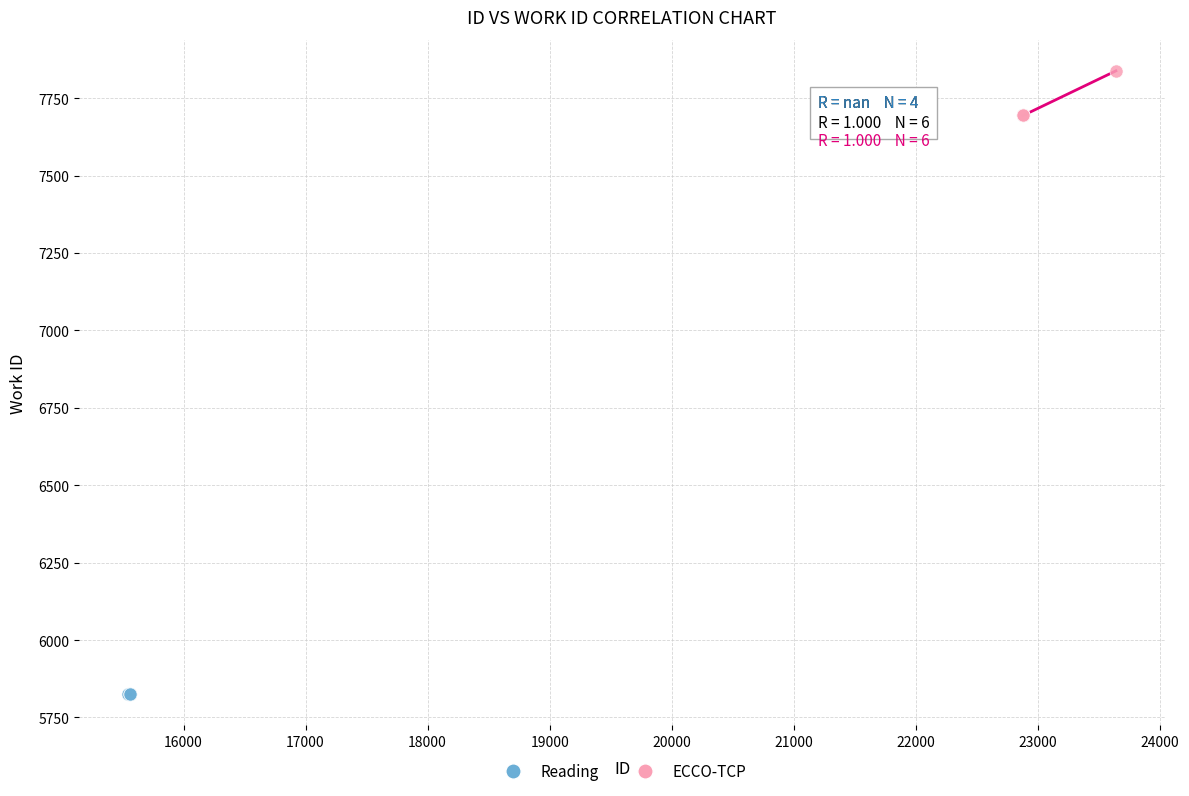

Which series contains the lowest Y value?

Reading